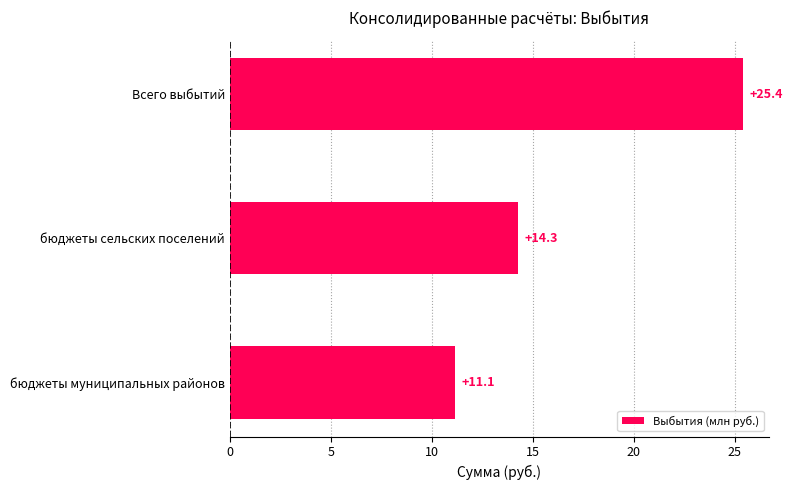

Does the chart contain any negative values?

No